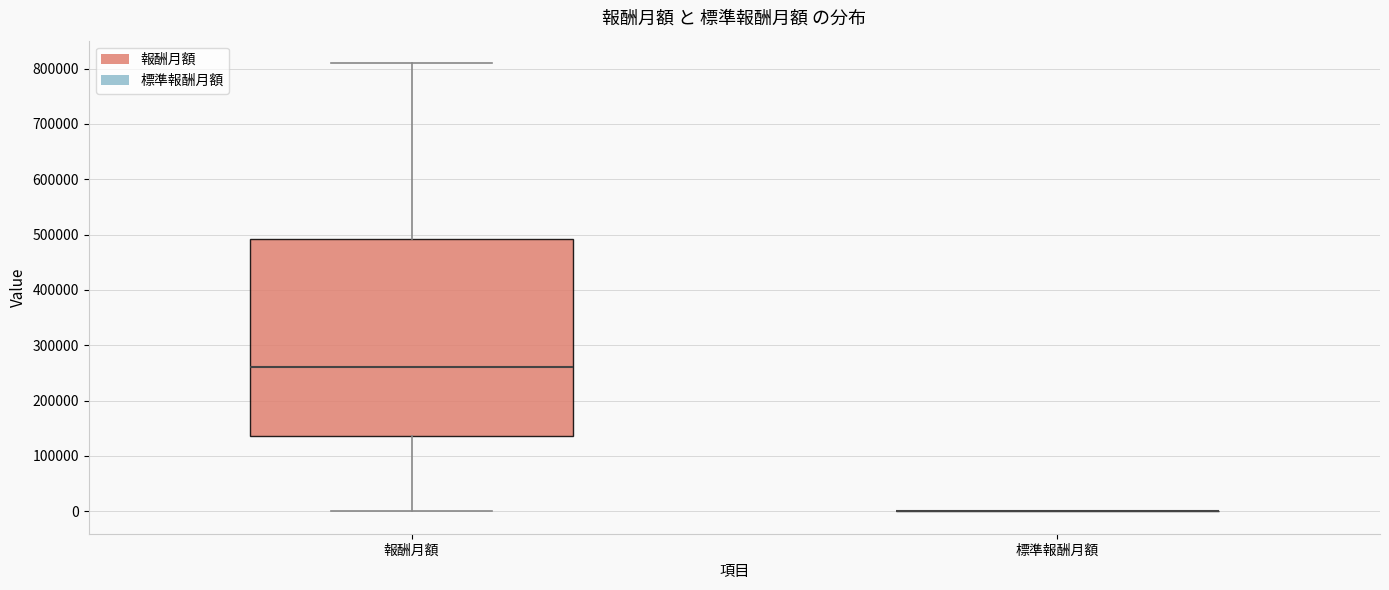

Comparing the boxes themselves (not the whiskers), which one is the tallest?

報酬月額